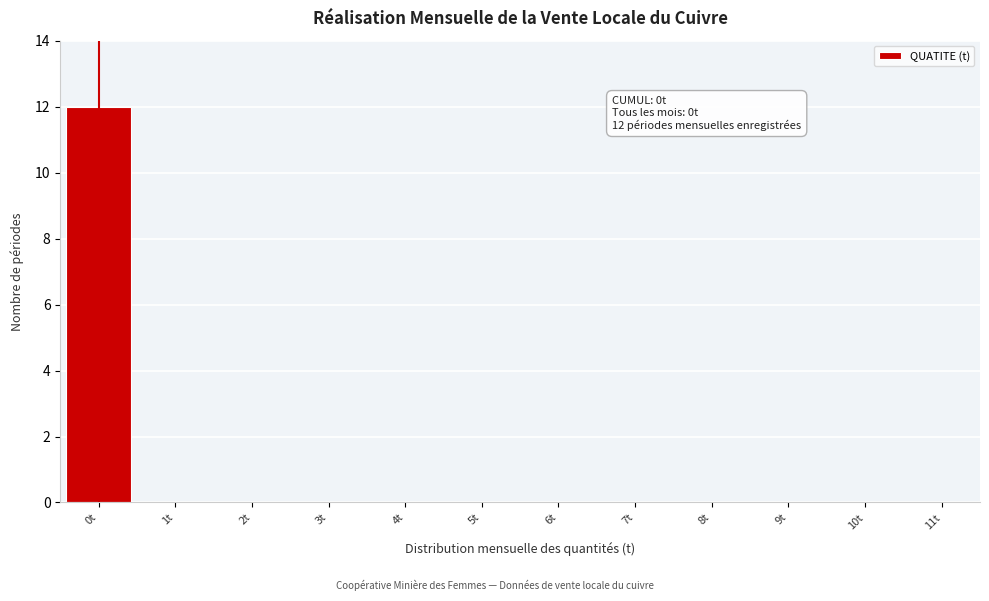

Reading left to right, what are all the values shown in this chart?

0t=12	1t=0	2t=0	3t=0	4t=0	5t=0	6t=0	7t=0	8t=0	9t=0	10t=0	11t=0